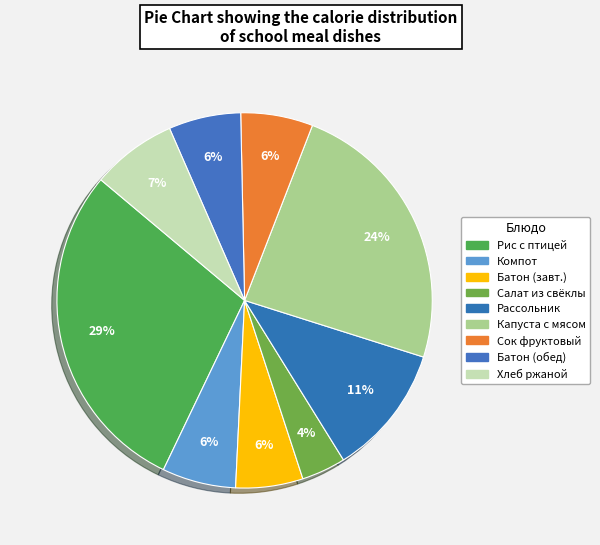

Count the number of slices in the pie.

9